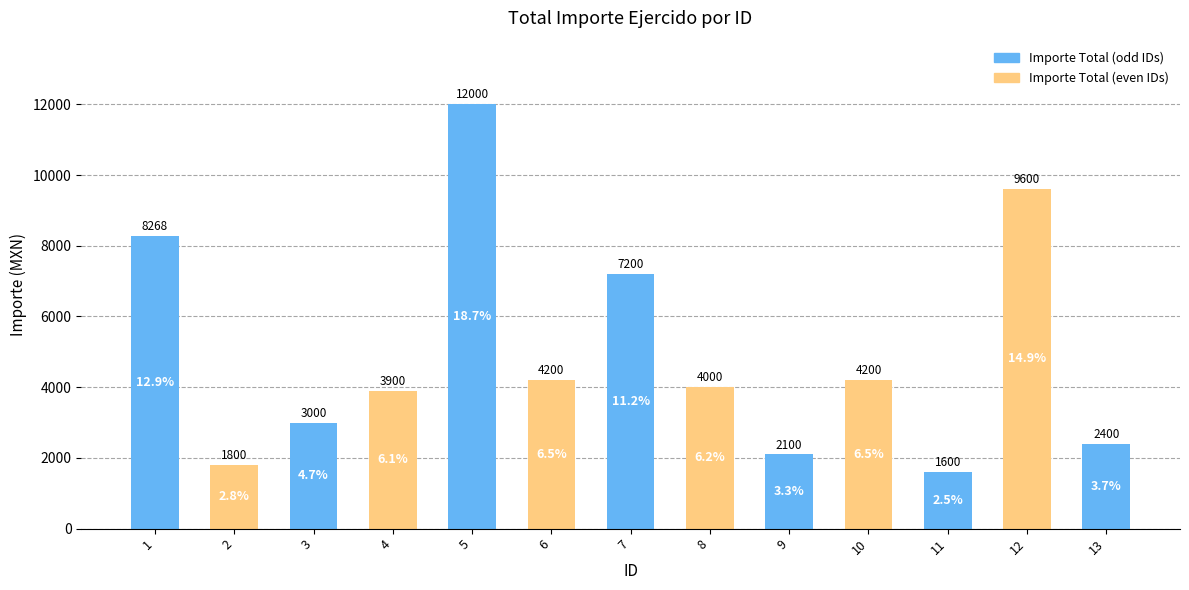

The chart shows a value of 20729.5 at 5. True or false?

False